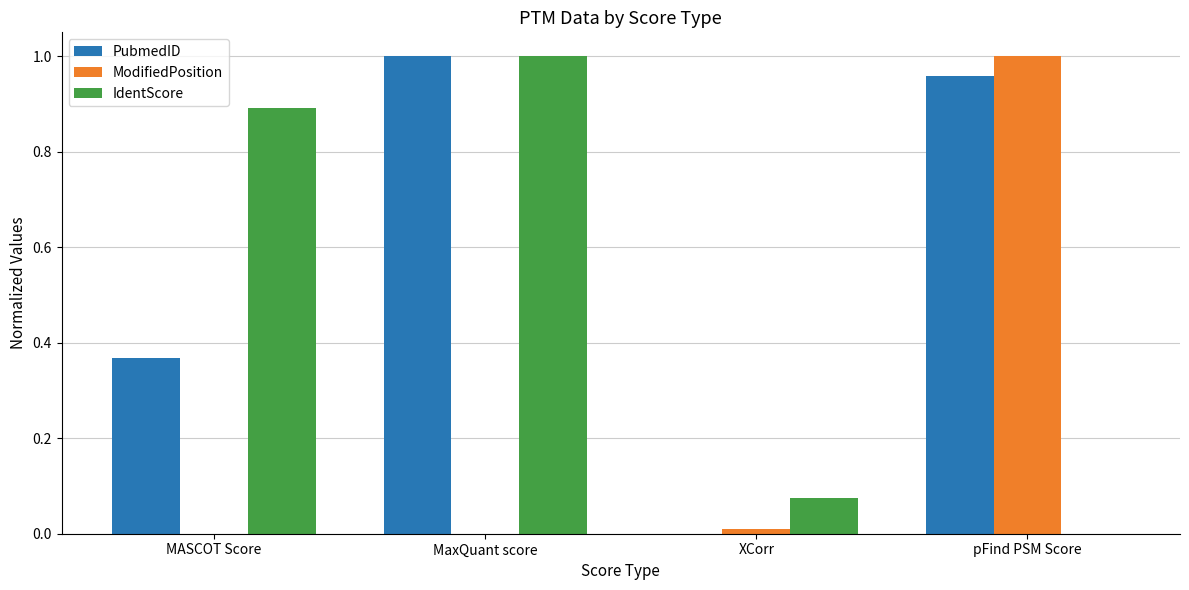

The value of IdentScore at XCorr is 0.0. True or false?

False